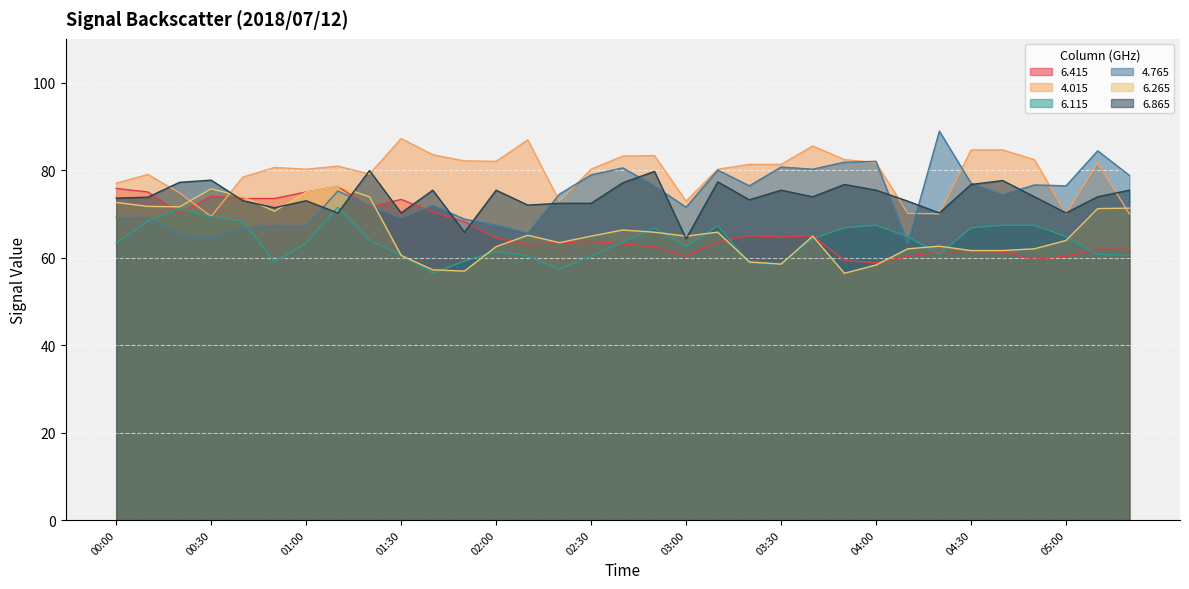

Between which two adjacent categories do   4.765 and   6.265 first intersect?

01:20 and 01:30